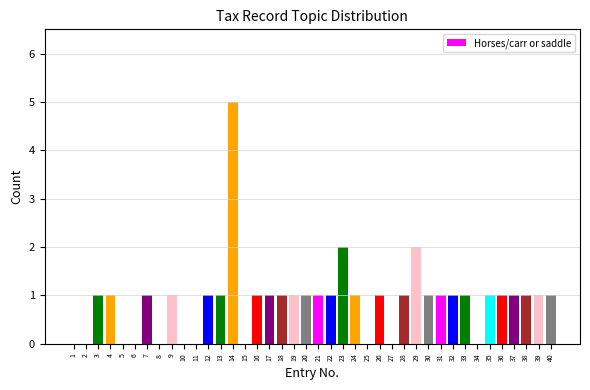

How many categories are shown in the chart?

40